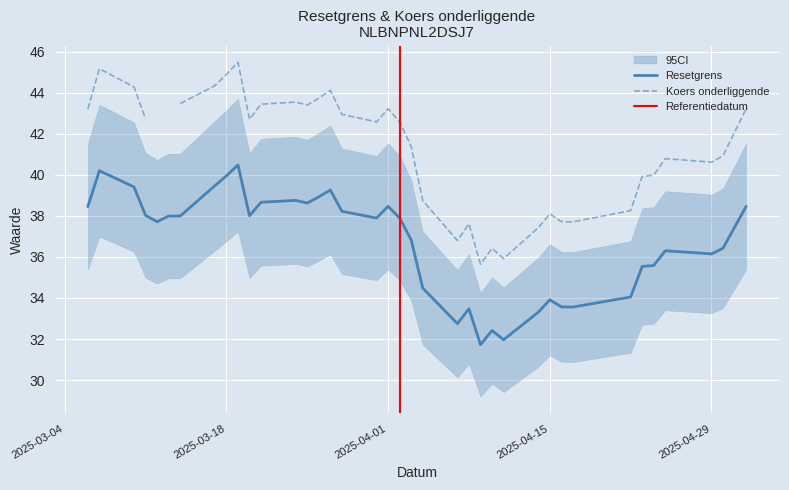

At which category is the sum across all series the highest?

2025-03-19